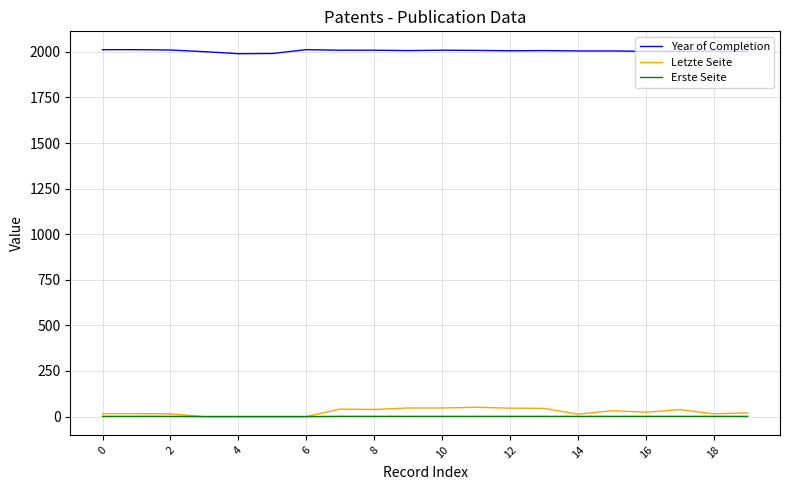

True or false: Year of Completion and Erste Seite intersect in this chart.

False